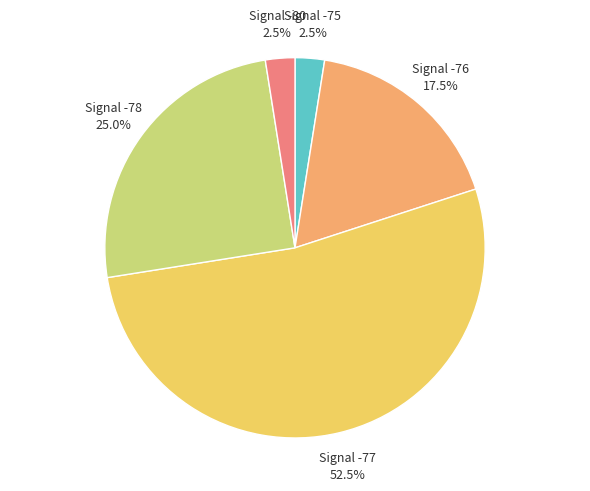

Which category has the biggest portion of the pie?

Signal -77